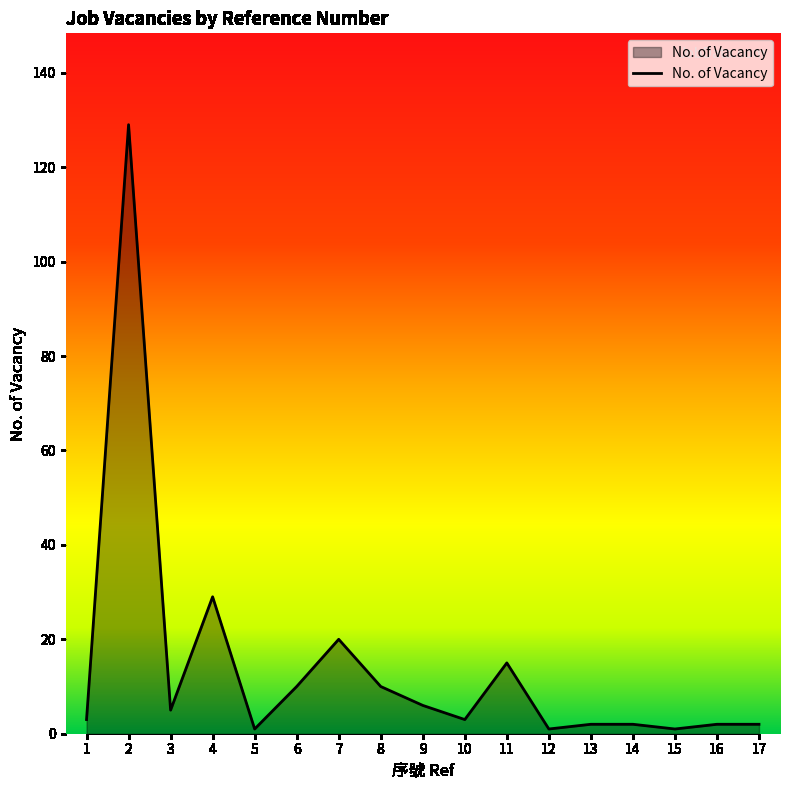

Reading left to right, transcribe all the data shown in this chart.

1=3	2=129	3=5	4=29	5=1	6=10	7=20	8=10	9=6	10=3	11=15	12=1	13=2	14=2	15=1	16=2	17=2